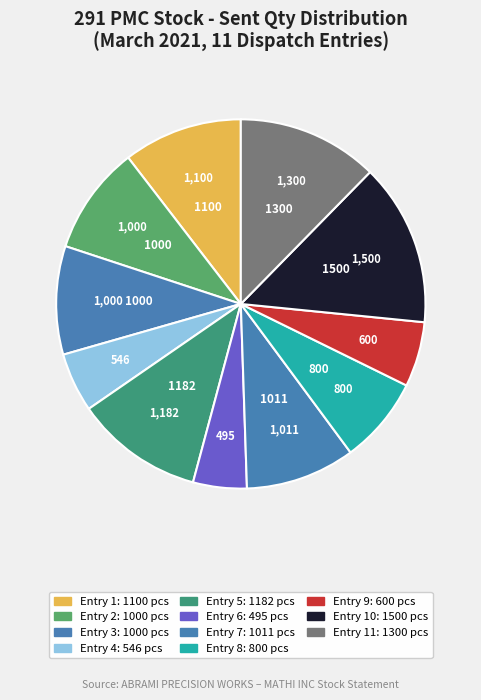

Count the number of slices in the pie.

11